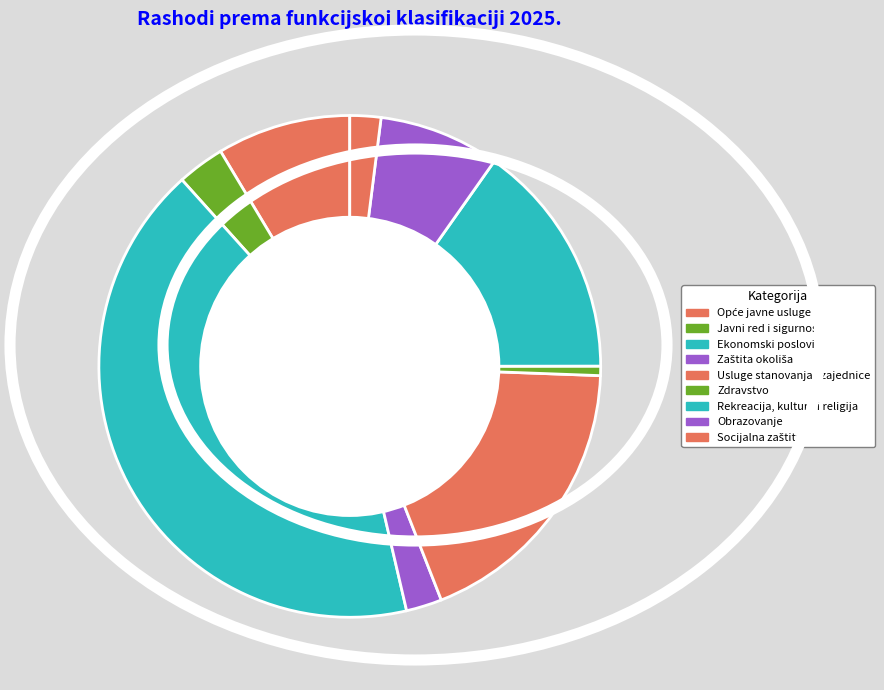

Rank the categories by value from lowest to highest.

Zdravstvo, Socijalna zaštita, Zaštita okoliša, Javni red i sigurnost, Obrazovanje, Opće javne usluge, Rekreacija, kultura i religija, Usluge stanovanja i zajednice, Ekonomski poslovi